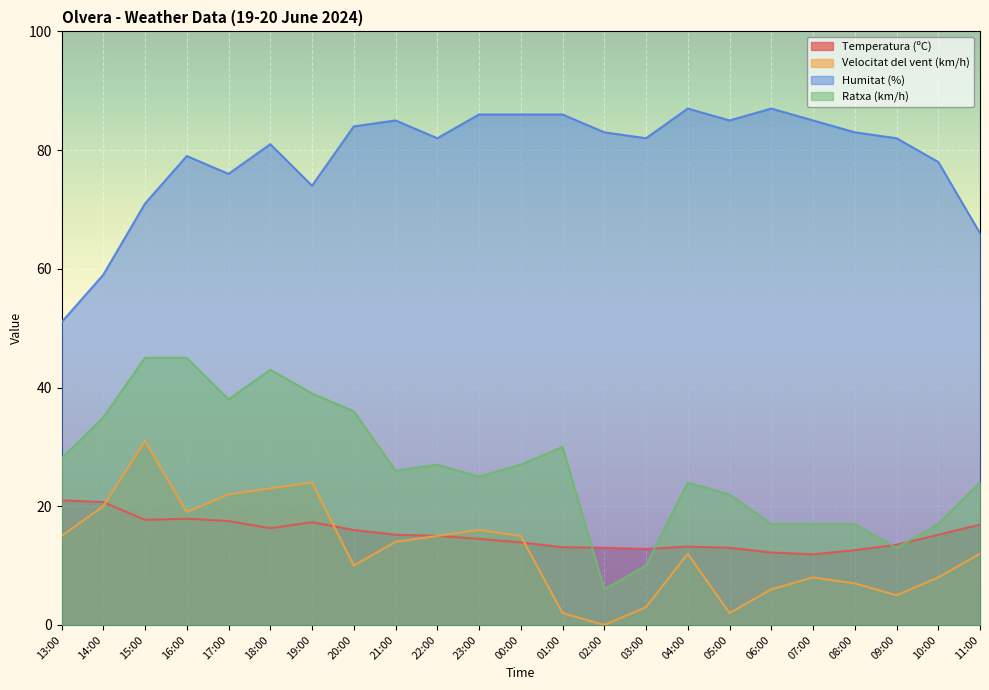

True or false: Humitat (%) has more than 1 points higher than both neighbors.

True